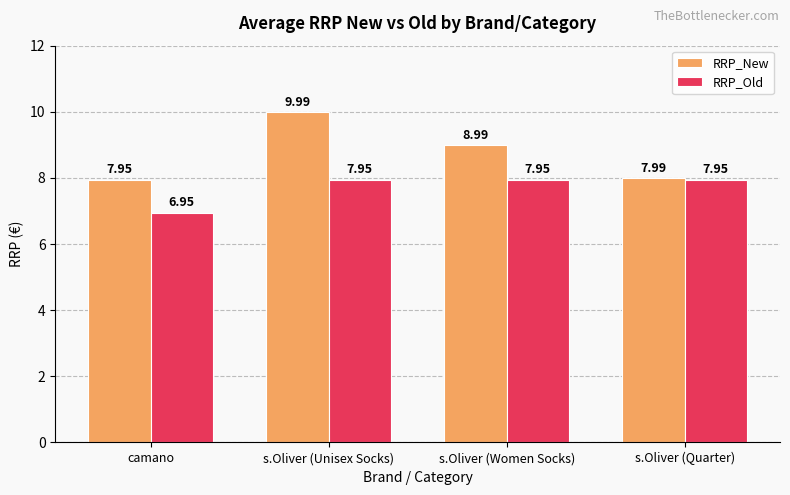

What is the difference between the maximum and minimum values in the RRP_New series?

2.0